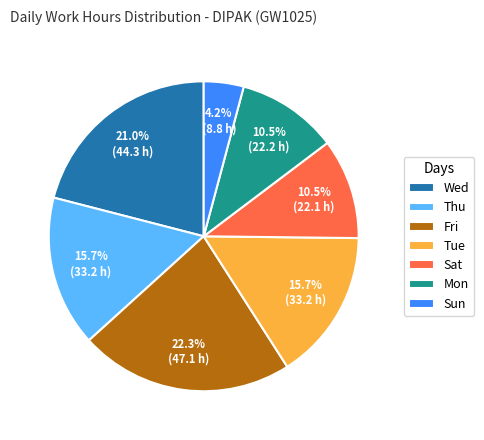

How many segments does this pie chart have?

7